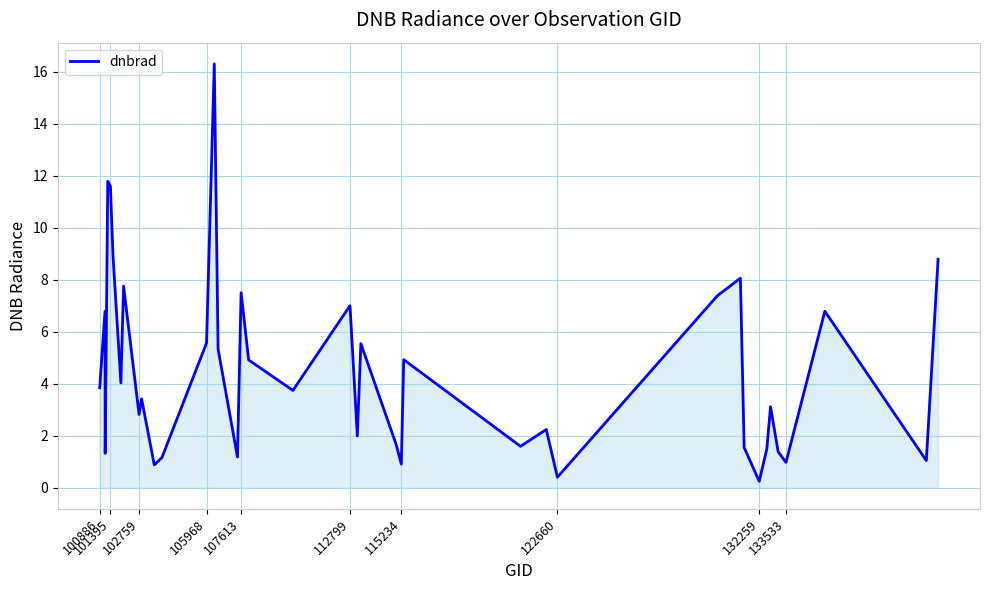

What is the maximum value shown in the chart?

16.3